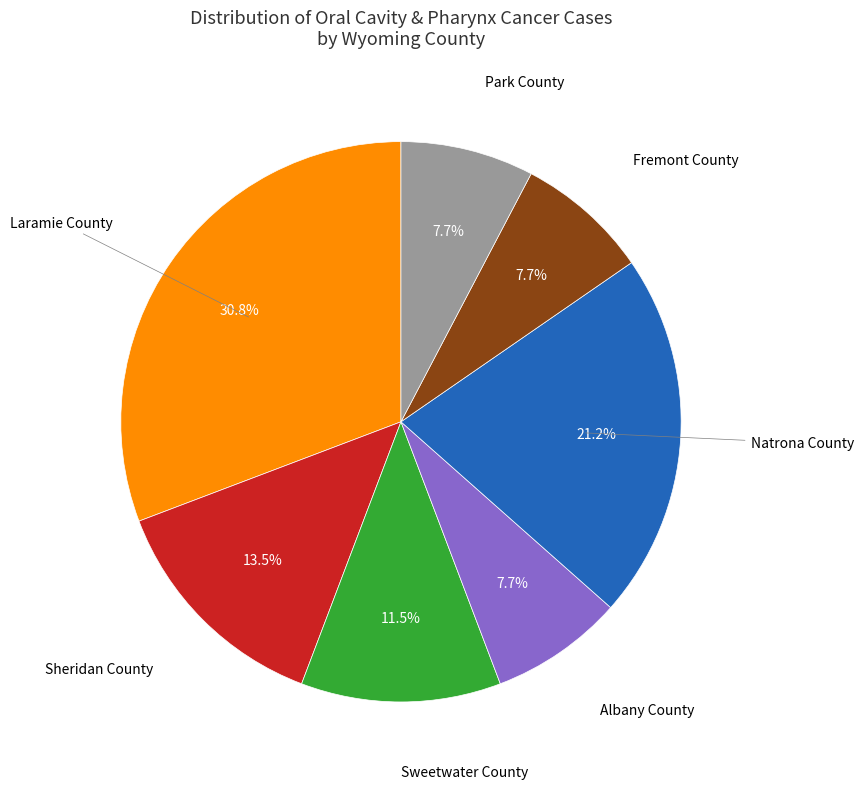

Does any single category account for the majority?

No